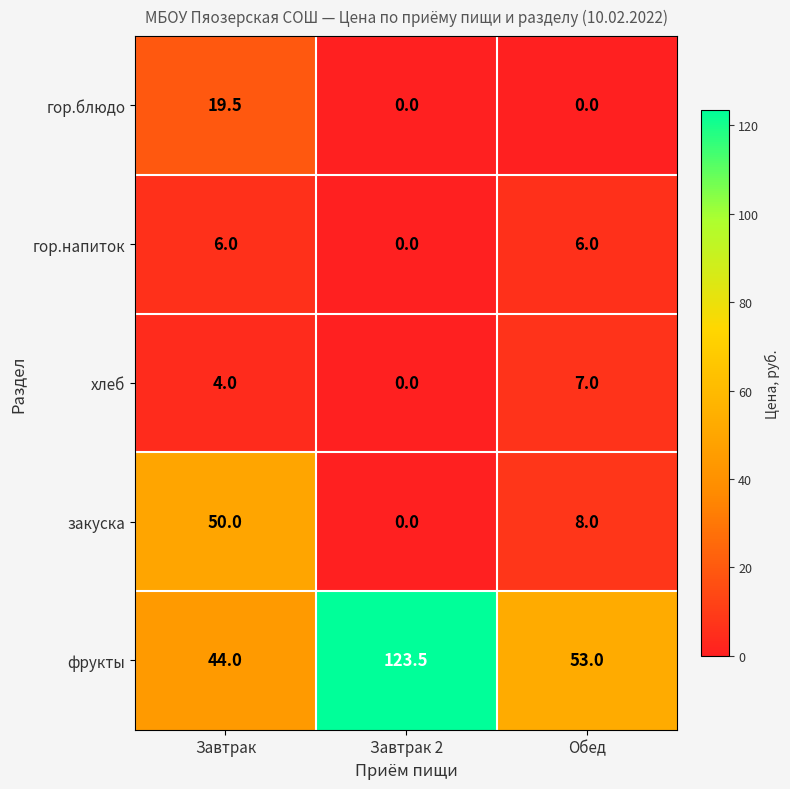

Rank the series at Обед from lowest to highest value.

гор.блюдо, гор.напиток, хлеб, закуска, фрукты